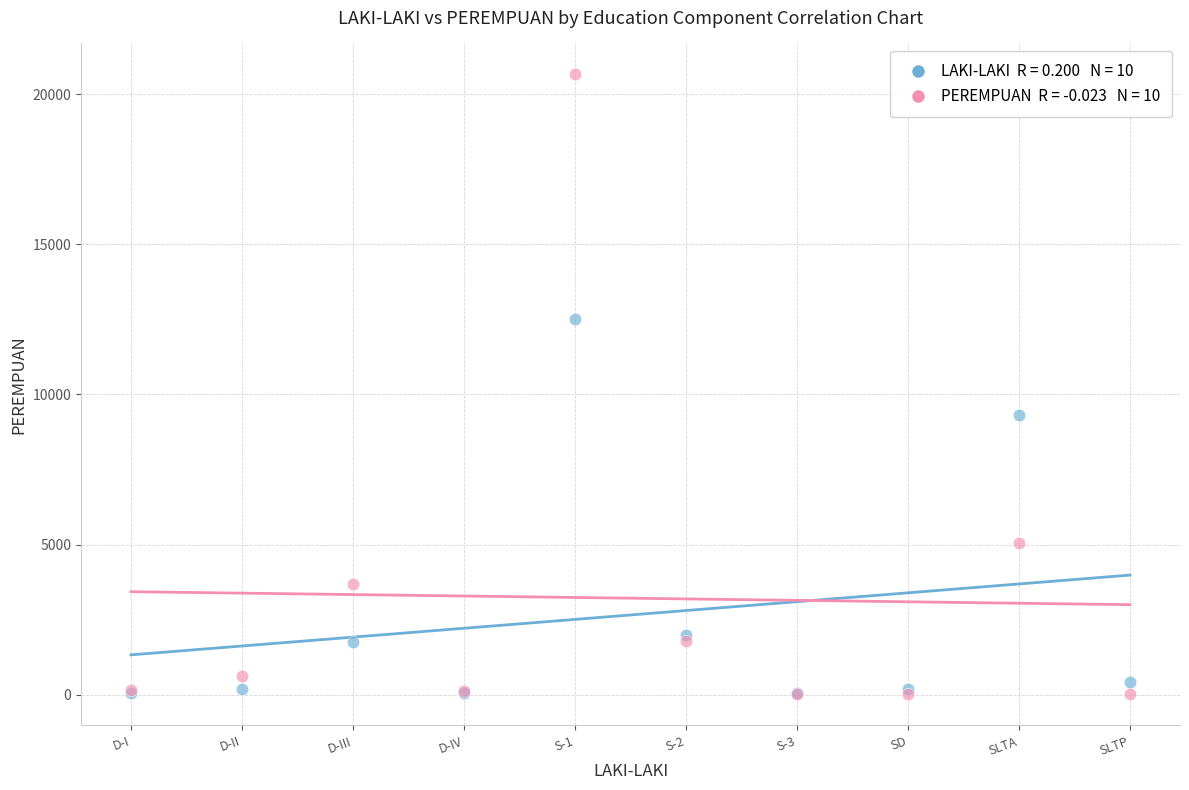

Across all series, what Y value is closest to 10334?

9319